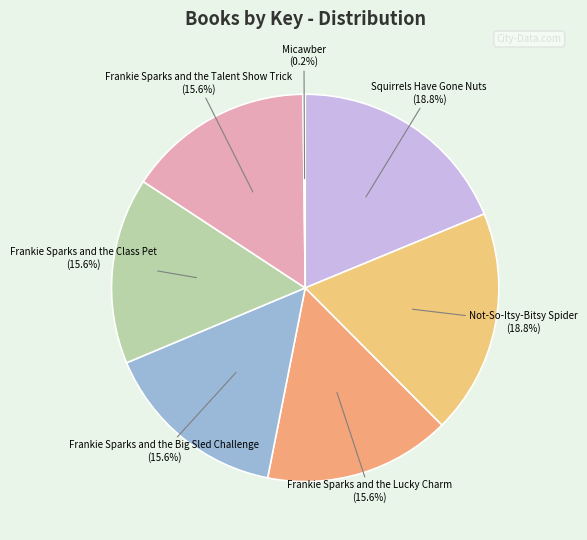

Is there any slice that represents more than half of the pie?

No